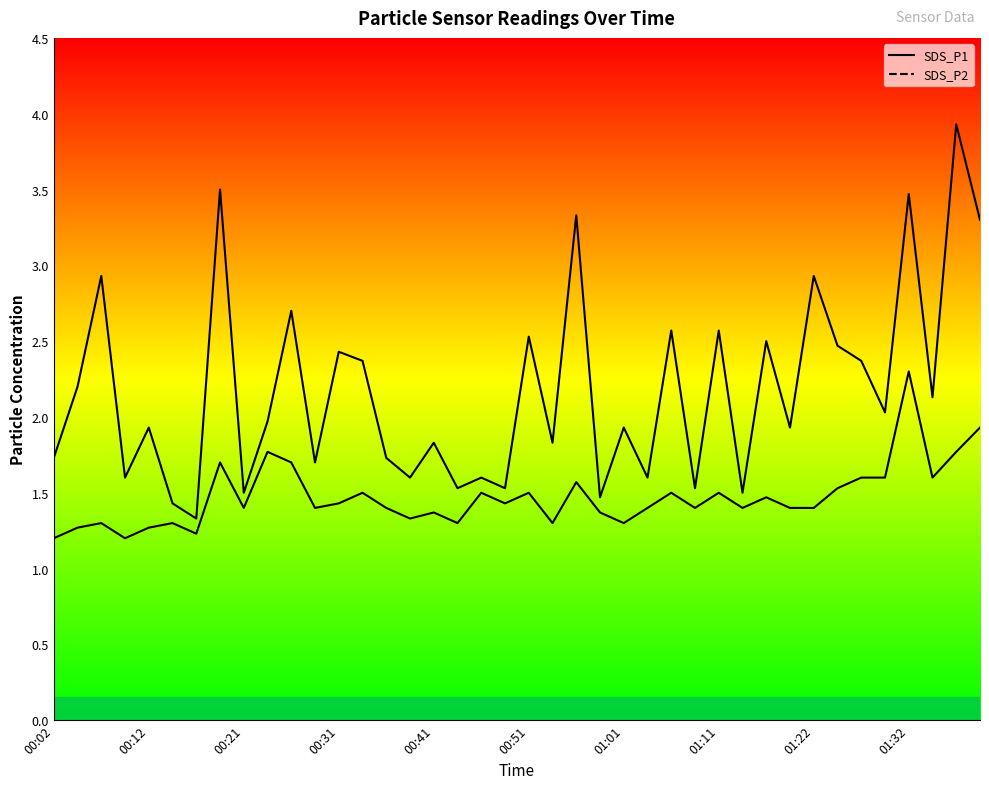

How many distinct data groups are displayed?

2